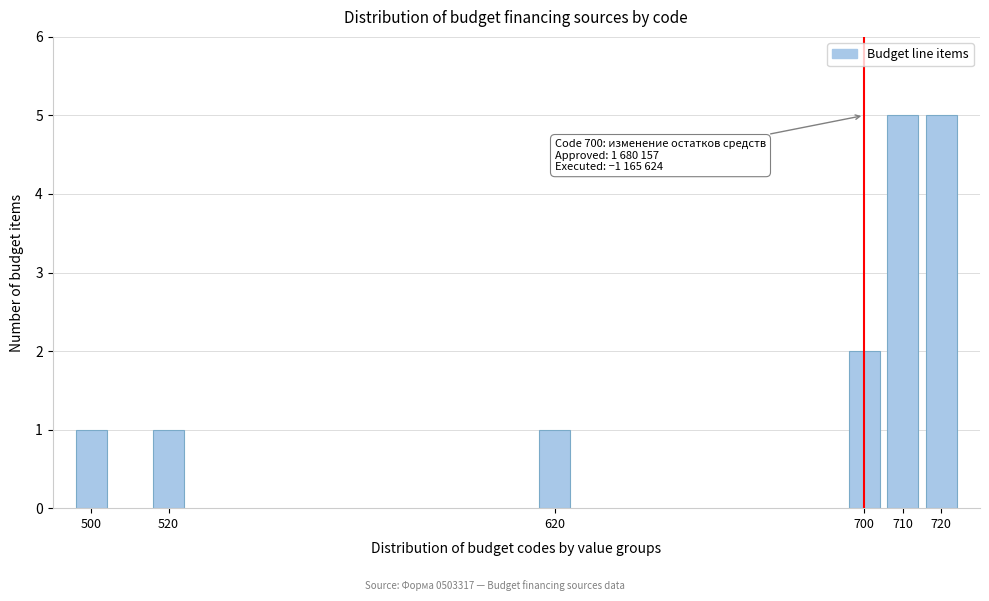

Reading right to left, transcribe all the data shown in this chart.

5	5	2	1	1	1